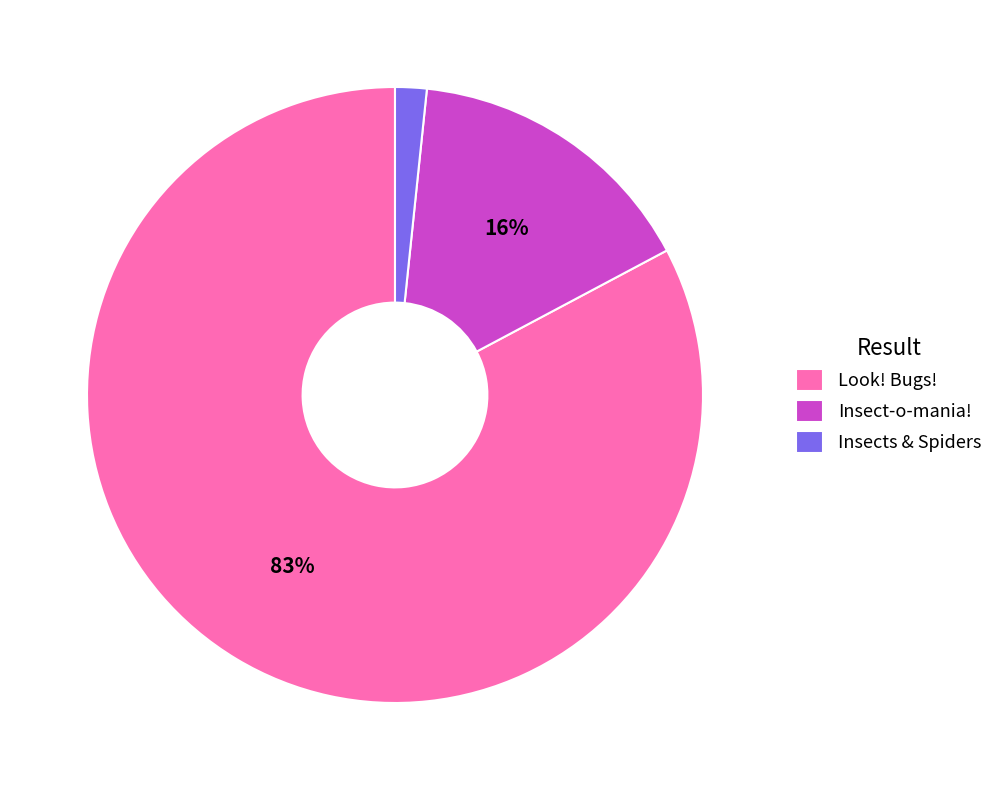

The Look! Bugs! slice represents 93% of the pie. True or false?

False